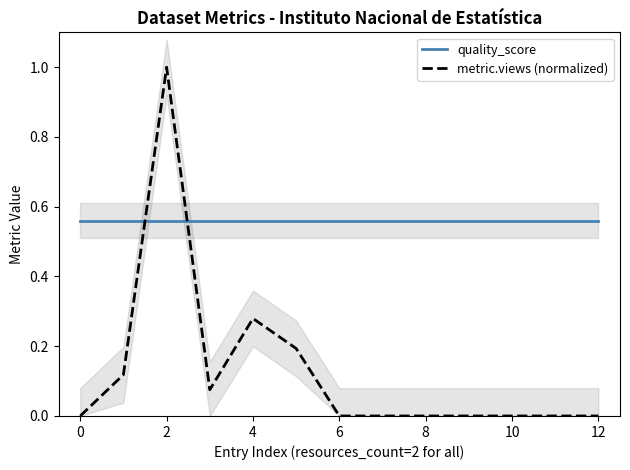

True or false: metric.views (normalized) and quality_score intersect in this chart.

True